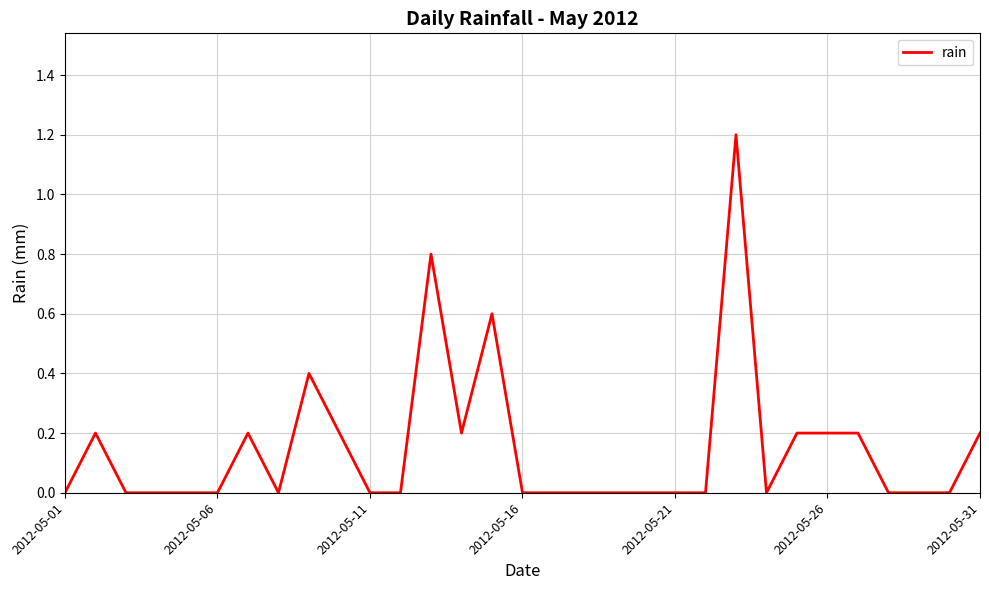

Count the number of data series in this chart.

1